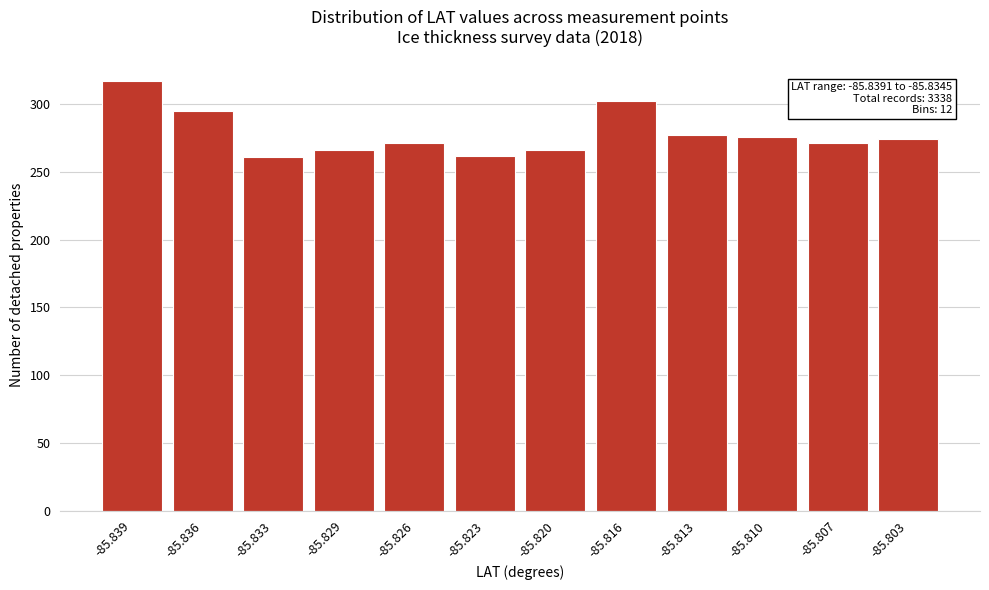

Which label corresponds to the largest value in the chart?

-85.839